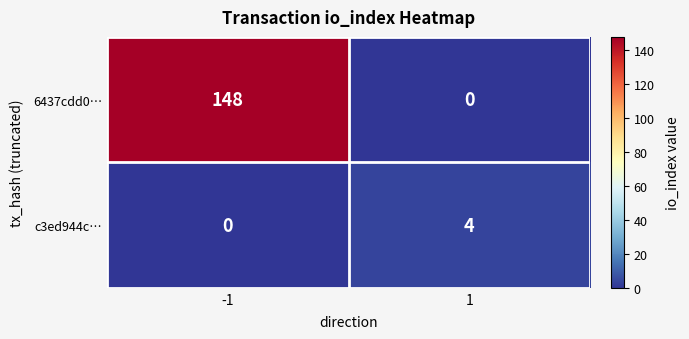

How many categories are shown in the chart?

2